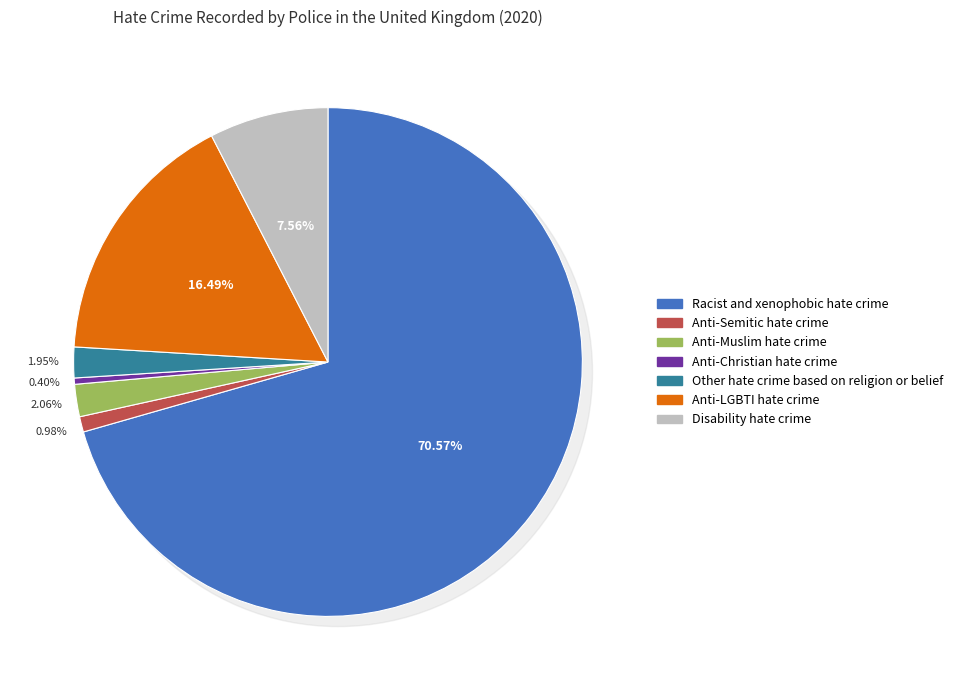

What percentage is NOT represented by Anti-Christian hate crime?

99.6%